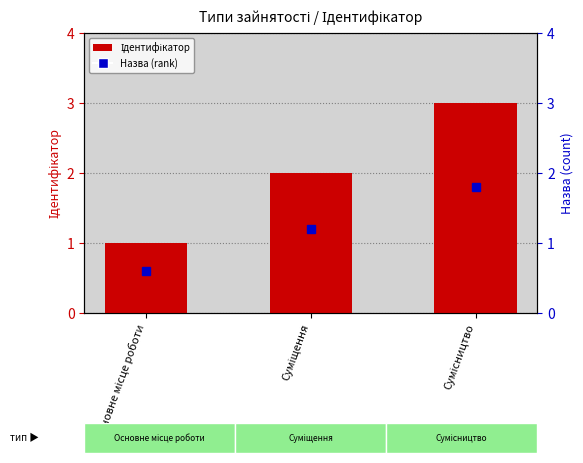

How many data points does each series have?

3